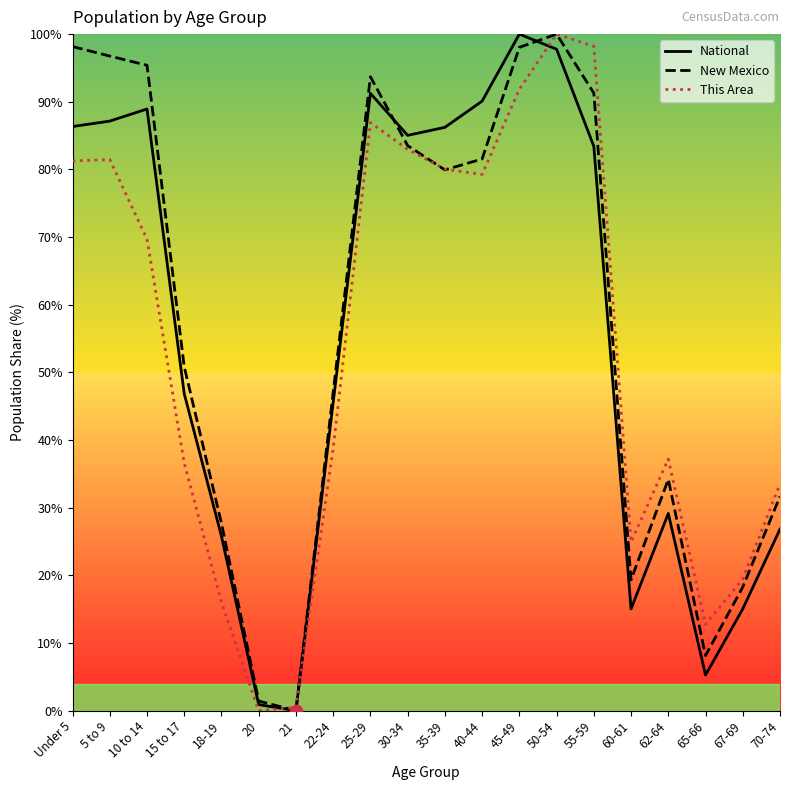

What is the total value across all series at 62-64?

100.5